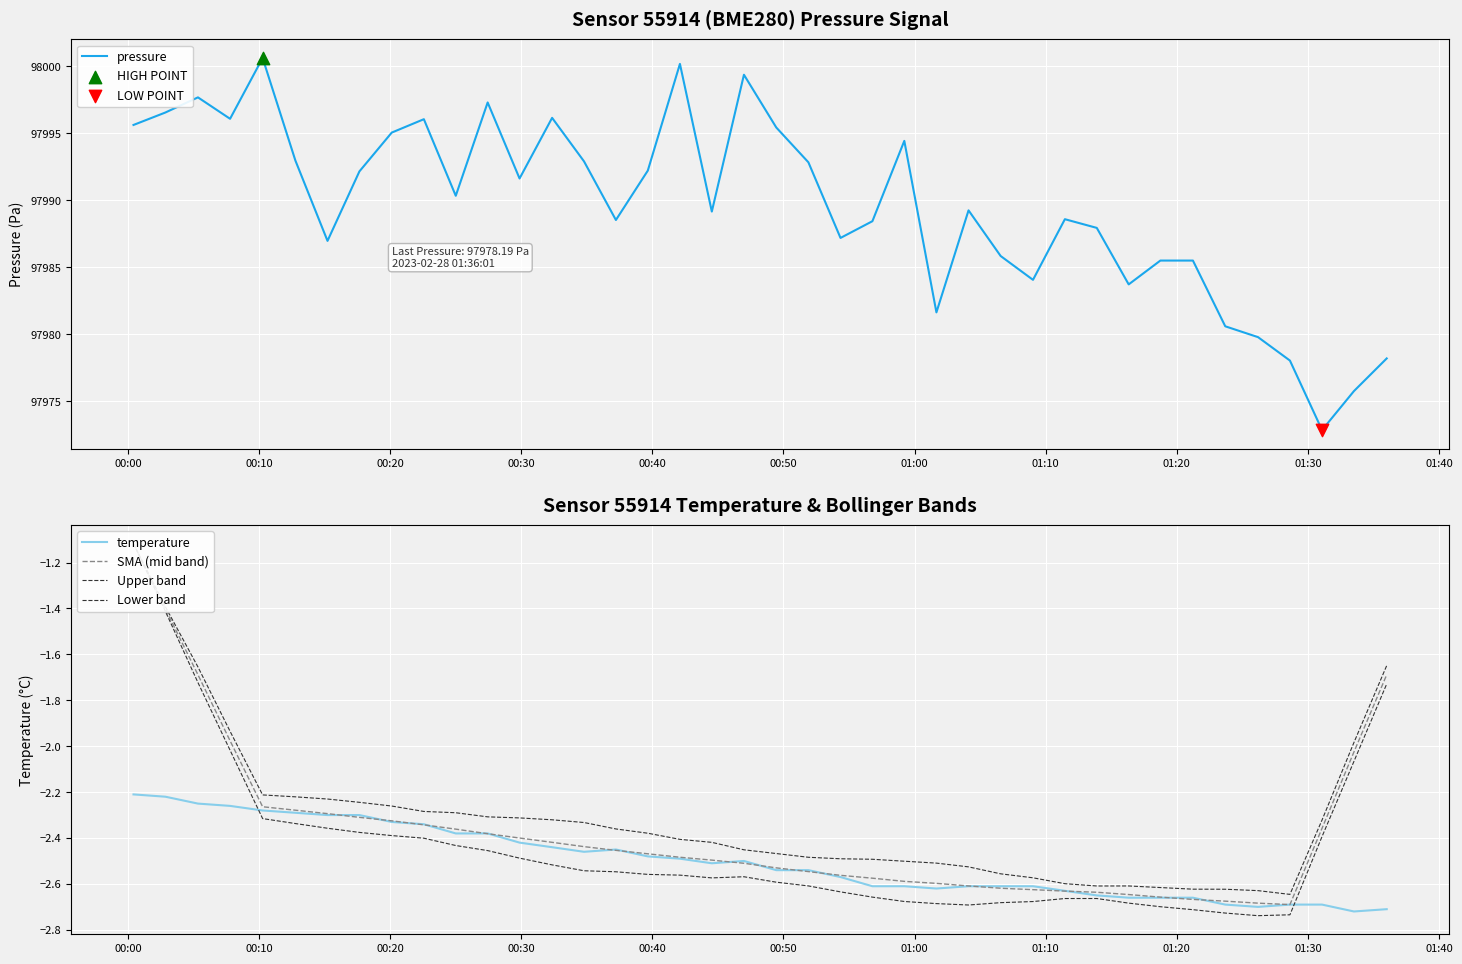

At how many categories does at least one series exceed 15473?

40